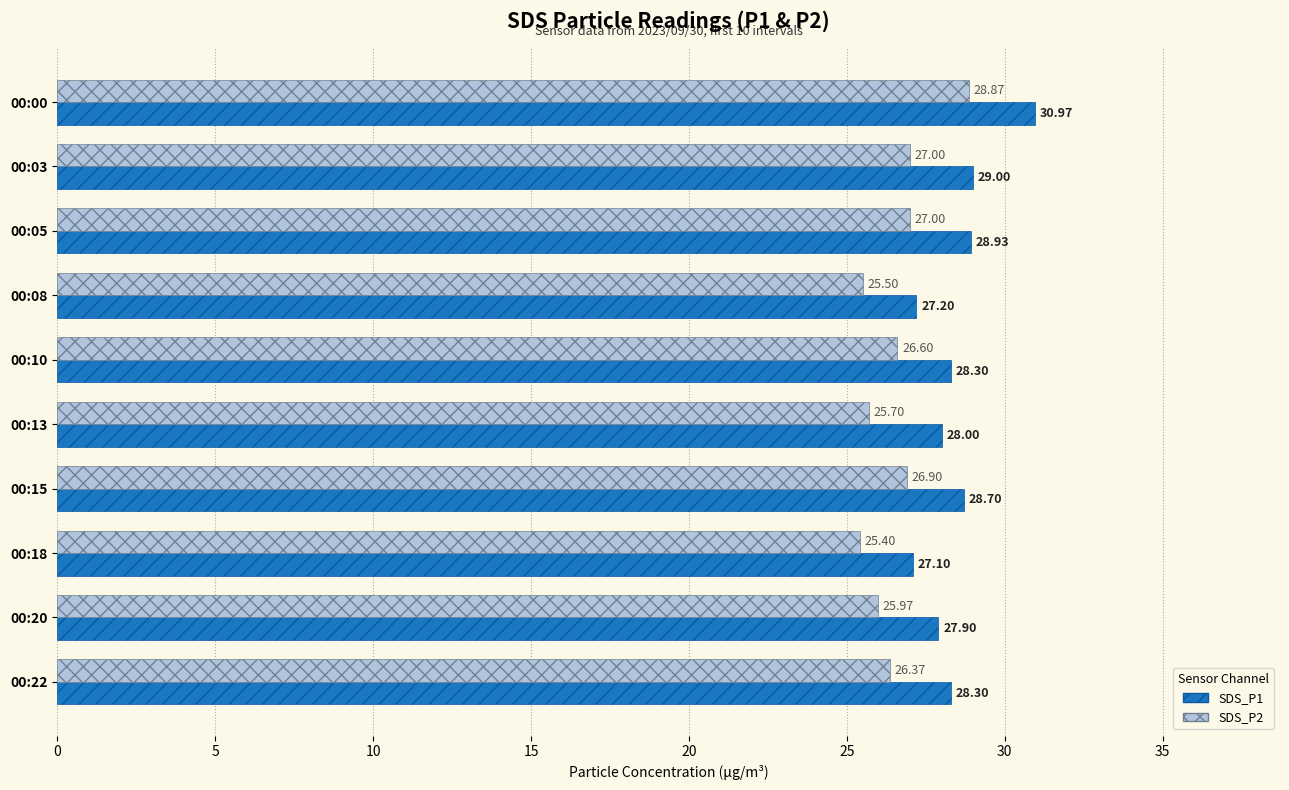

Which series has the largest total across all categories?

SDS_P1